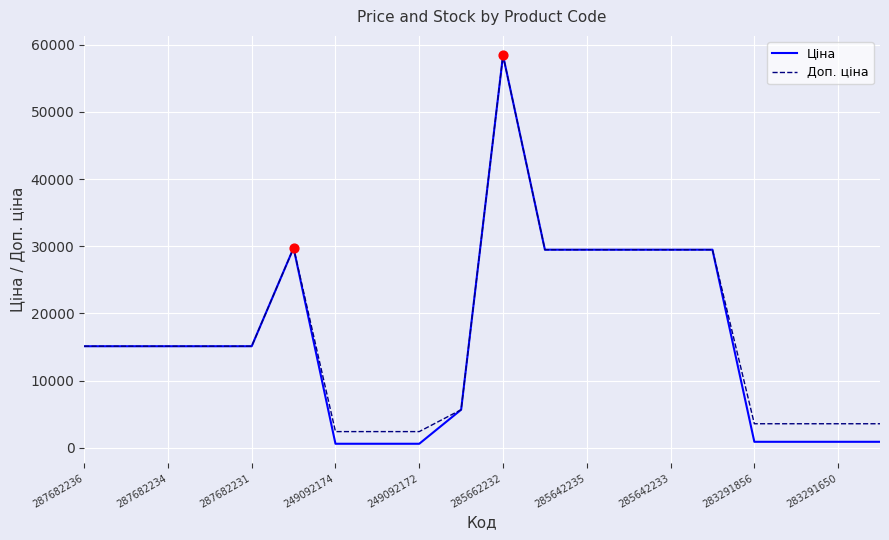

Which series has the largest total across all categories?

Доп. ціна